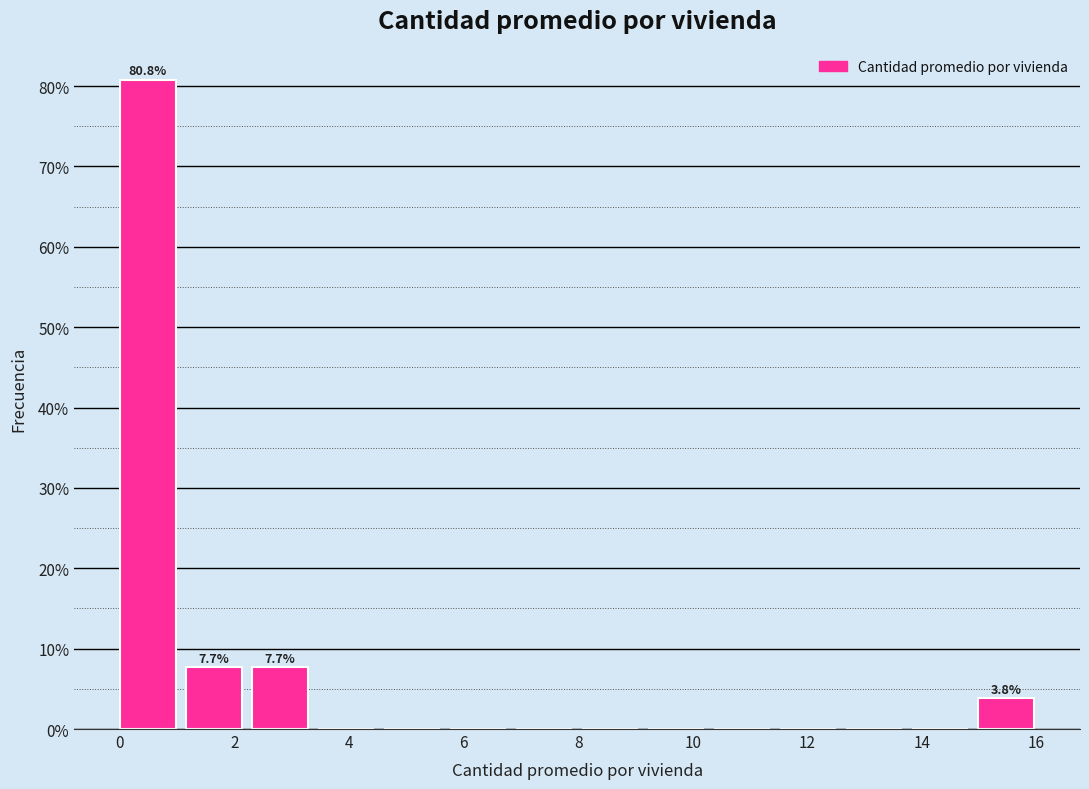

Which range on the x-axis has the tallest bar?

0.0 to 1.2